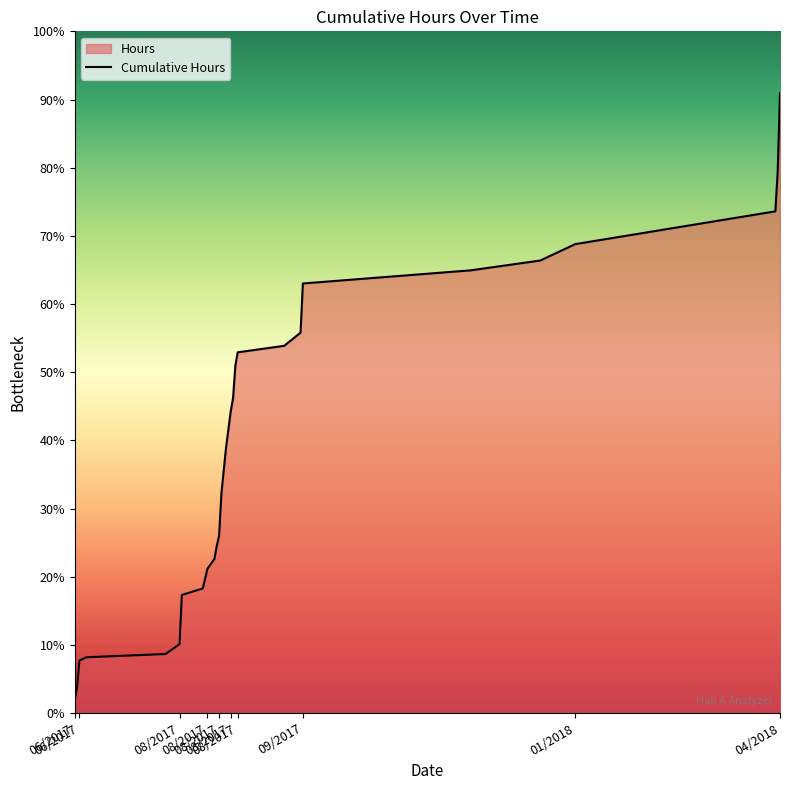

Does the chart display data point markers on the line(s)?

No